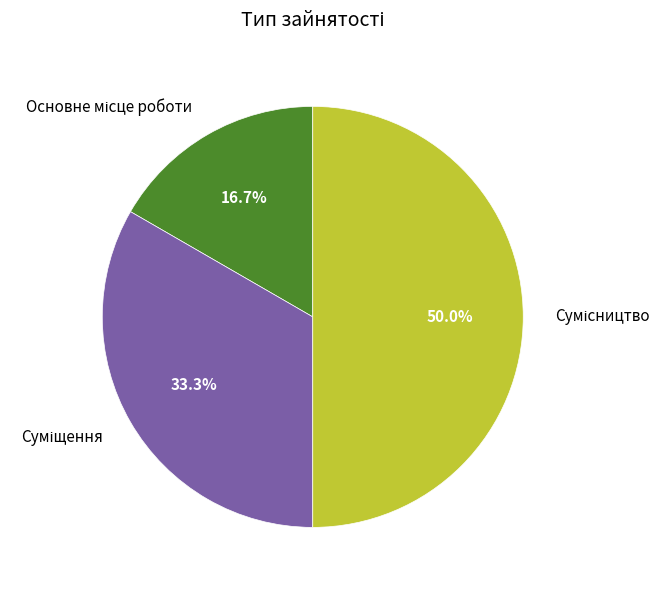

Rank the categories by value from highest to lowest.

Сумісництво, Суміщення, Основне місце роботи